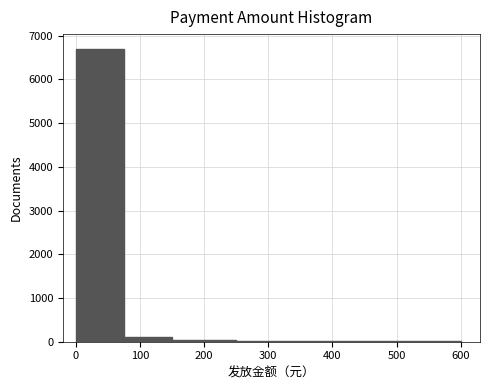

Over which range of the x-axis is the bar tallest?

0 to 75